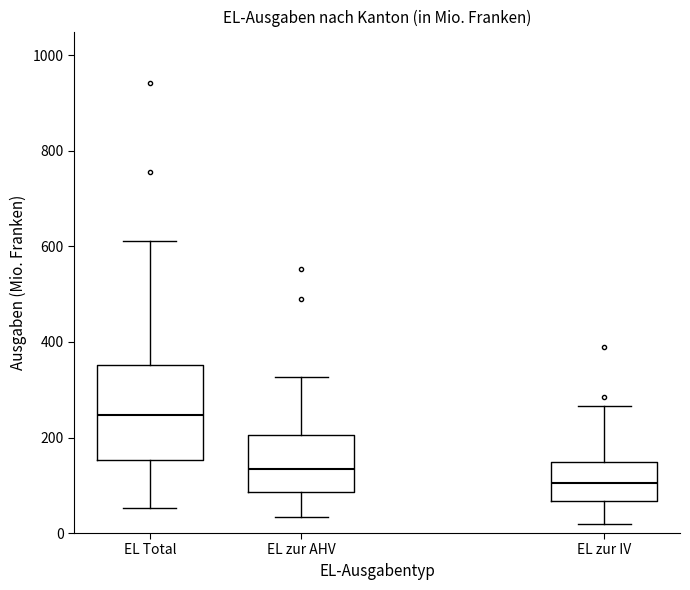

Which box is the tallest, from its lower edge to its upper edge?

EL Total